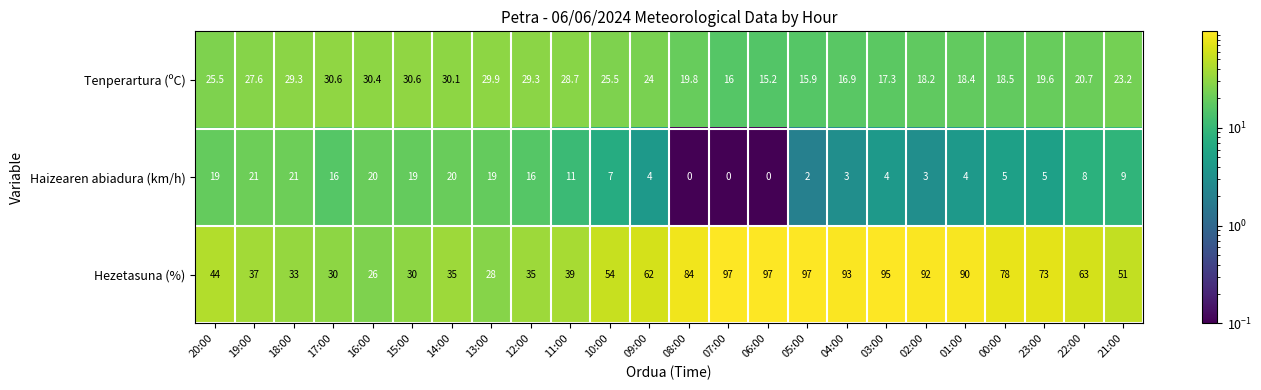

What is the average value of the Hezetasuna (%) series?

61.0